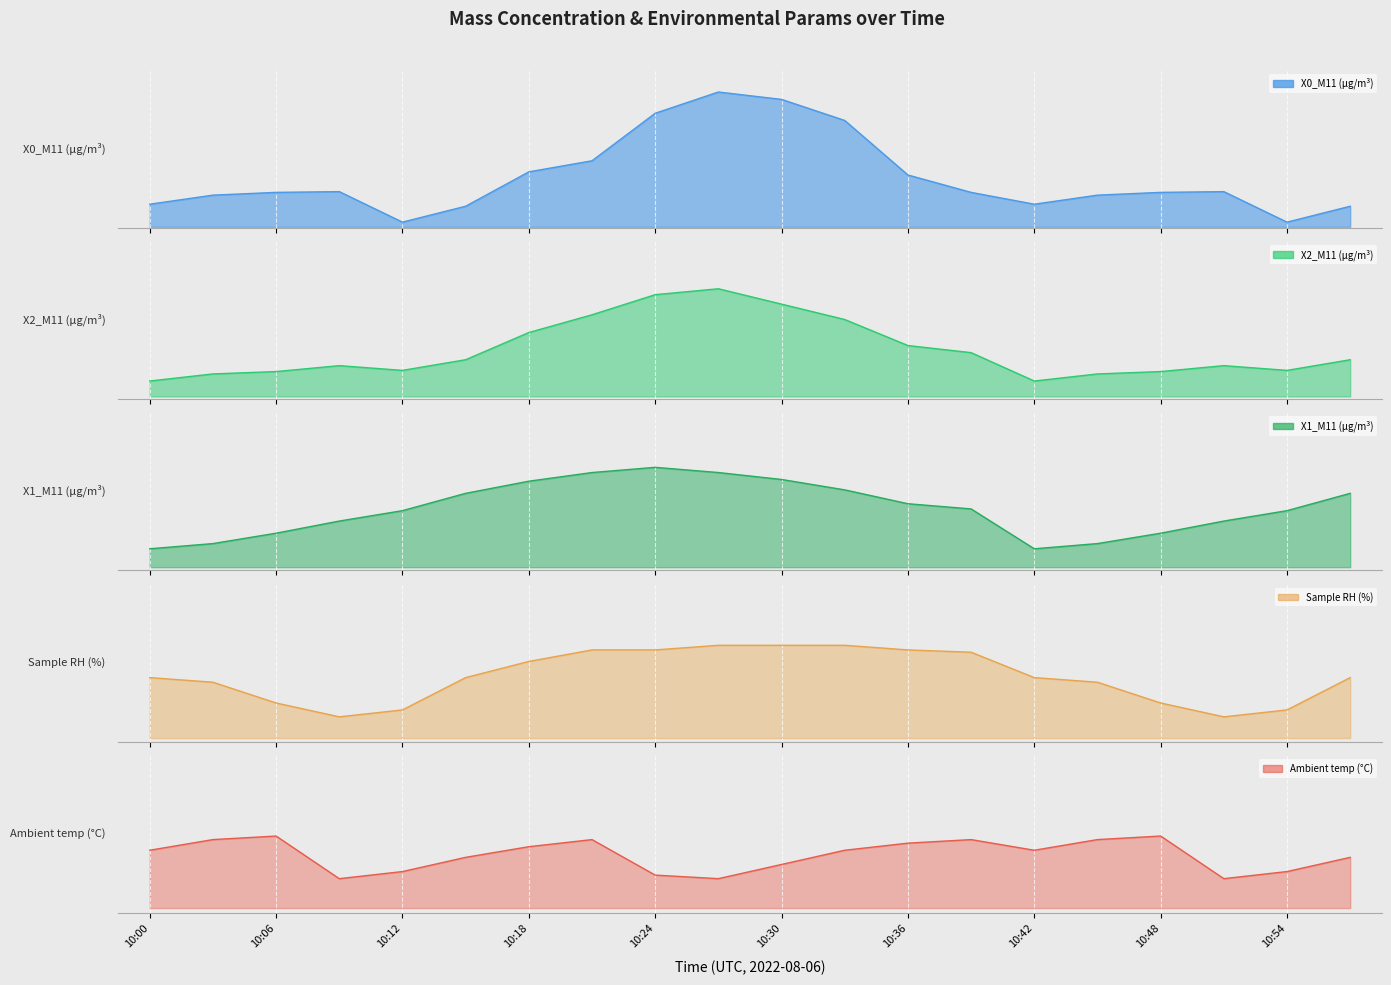

The value of X2_M11 (μg/m³) at 10:48 is 4.4. True or false?

True